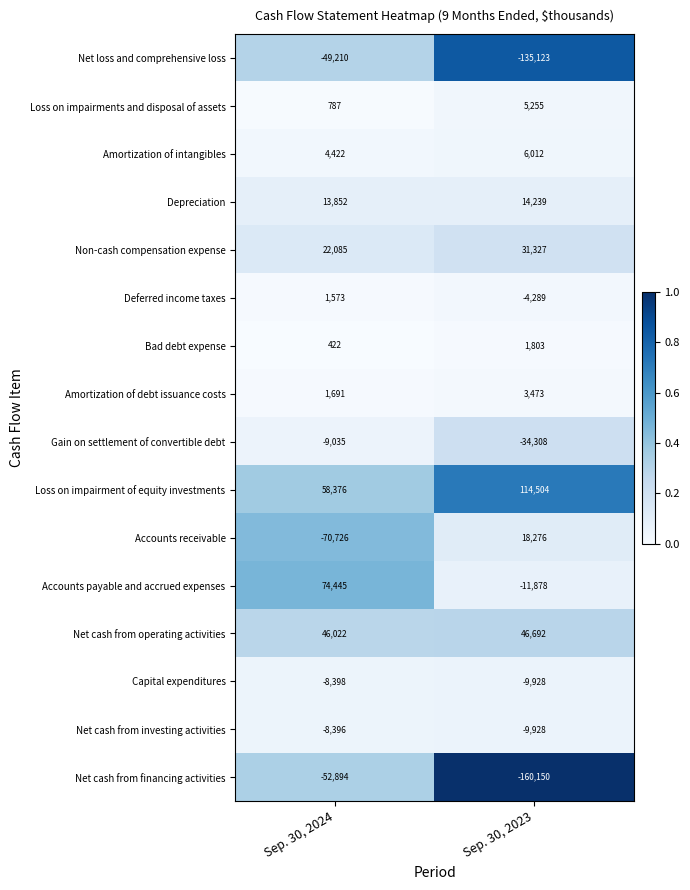

What is the total value across all series at Sep. 30, 2023?

-124023